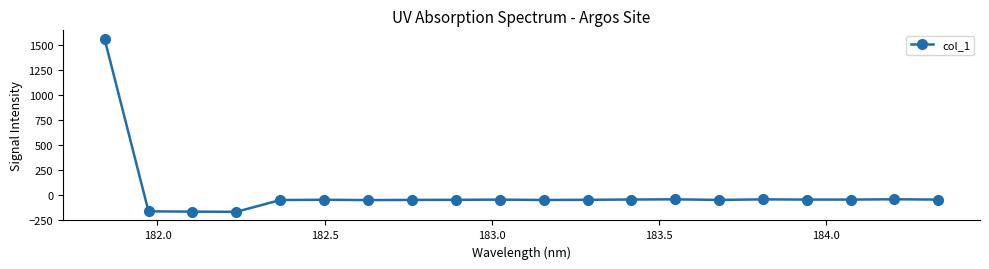

True or false: there are more than 0 points higher than both neighbors.

True